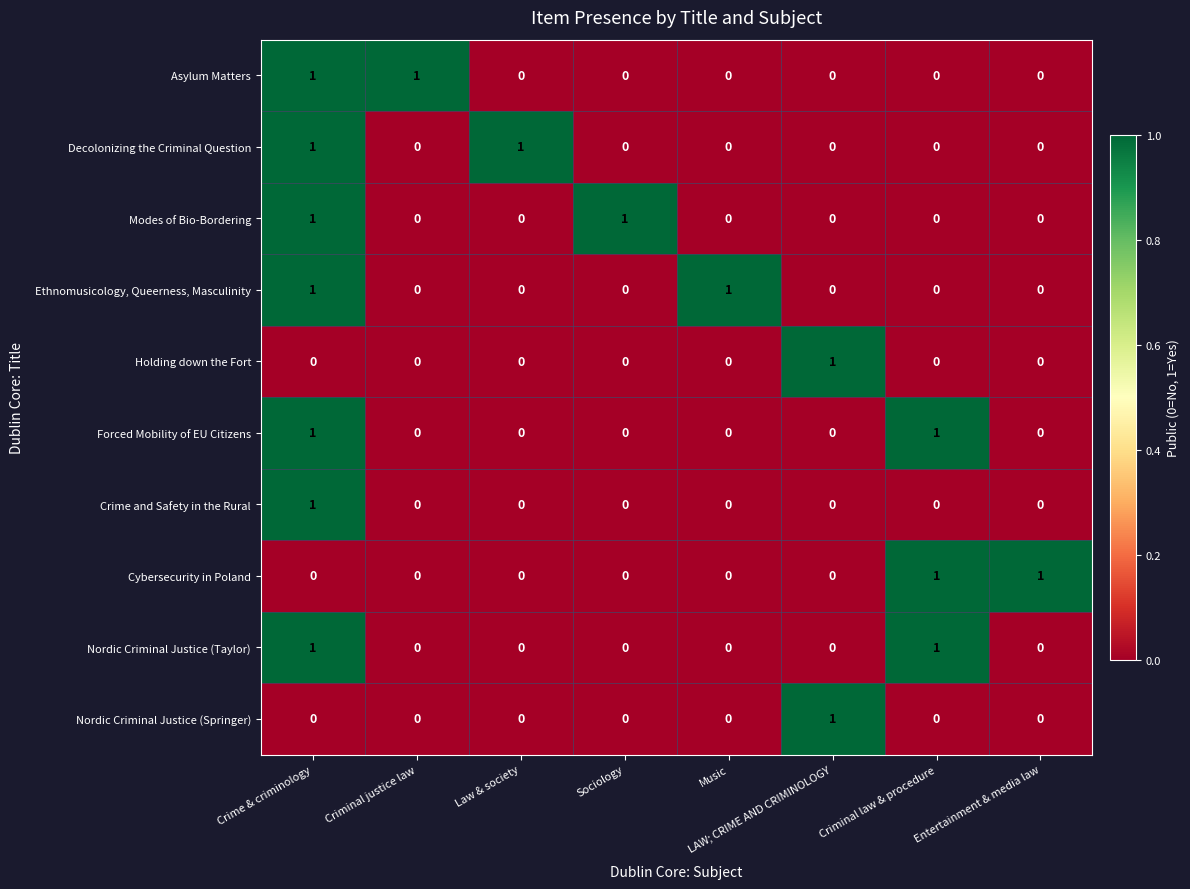

Count the Decolonizing the Criminal Question values in the range 0 to 1.

8